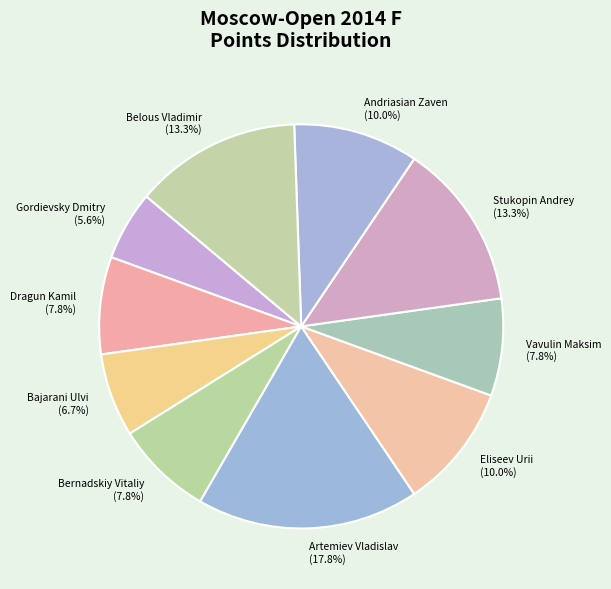

How many segments does this pie chart have?

10